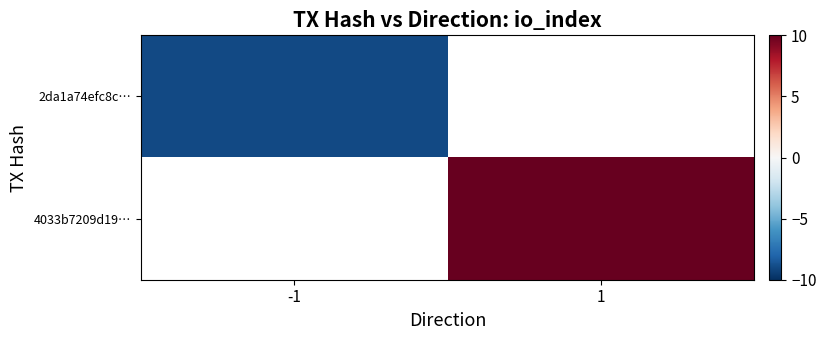

Which has a higher value, -1 or 1?

1